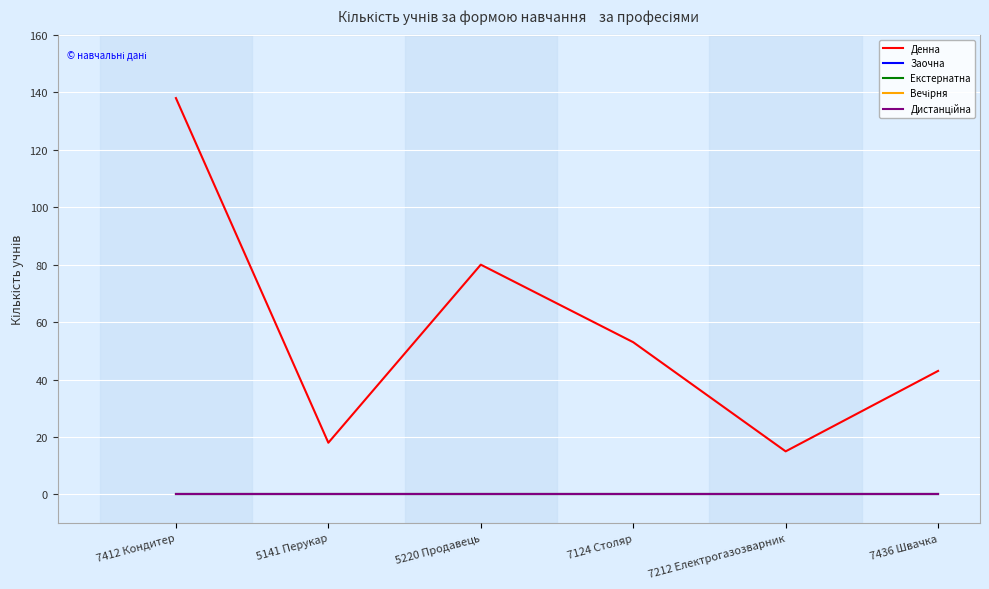

Does the chart display data point markers on the line(s)?

No